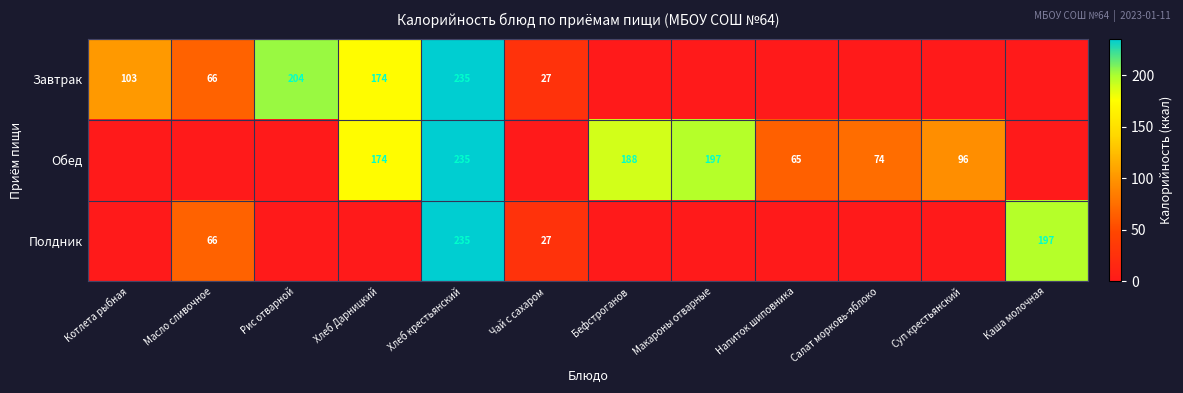

Is the value of Полдник at Хлеб крестьянский greater than the value of Обед at Салат морковь-яблоко?

Yes